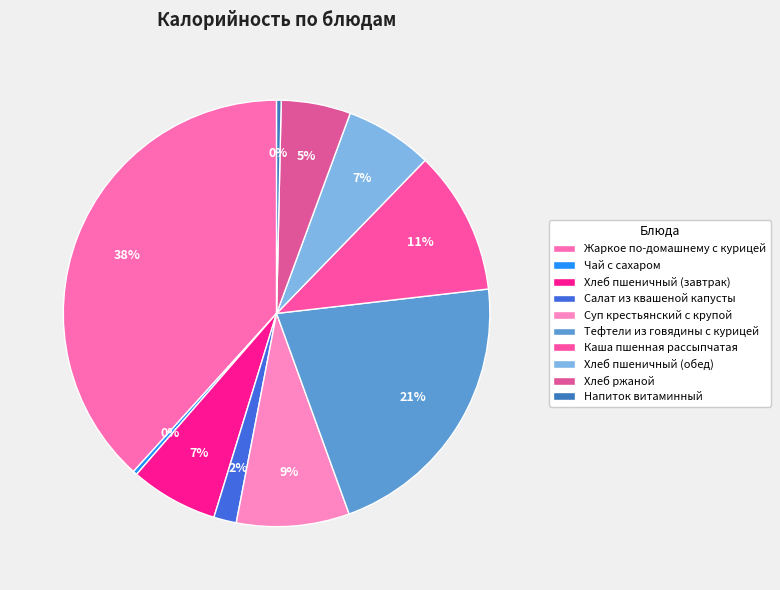

To the nearest percent, what portion does Суп крестьянский с крупой represent?

9%